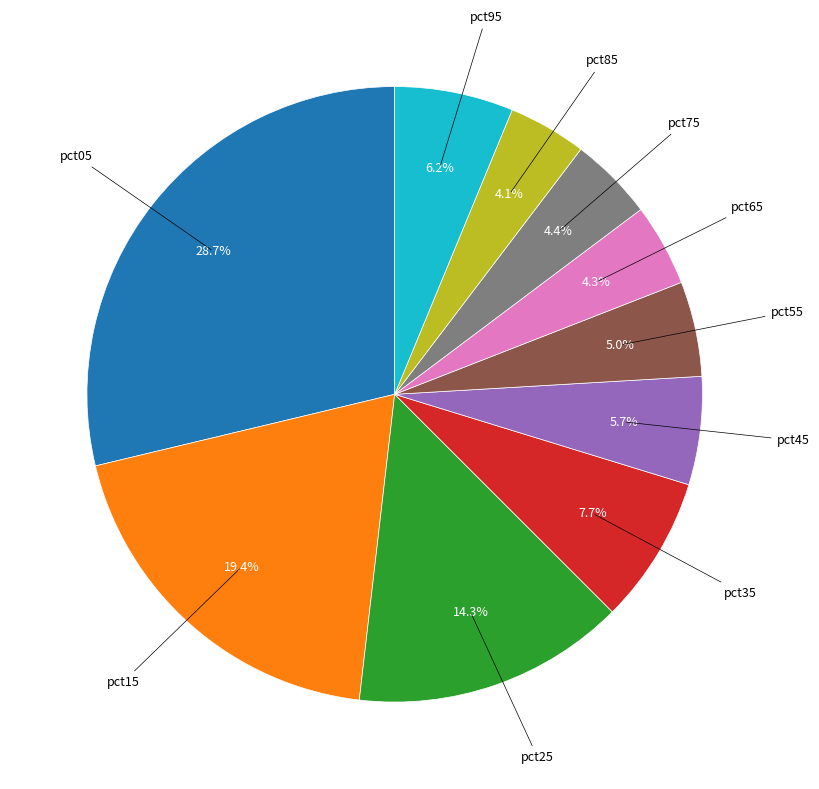

Does any single category account for the majority?

No